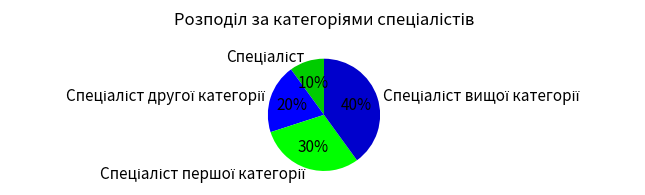

To the nearest percent, what is the average slice percentage?

25%